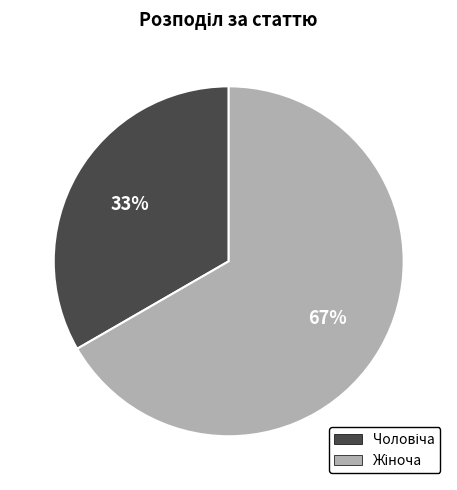

To the nearest percent, what is the average slice percentage?

50%